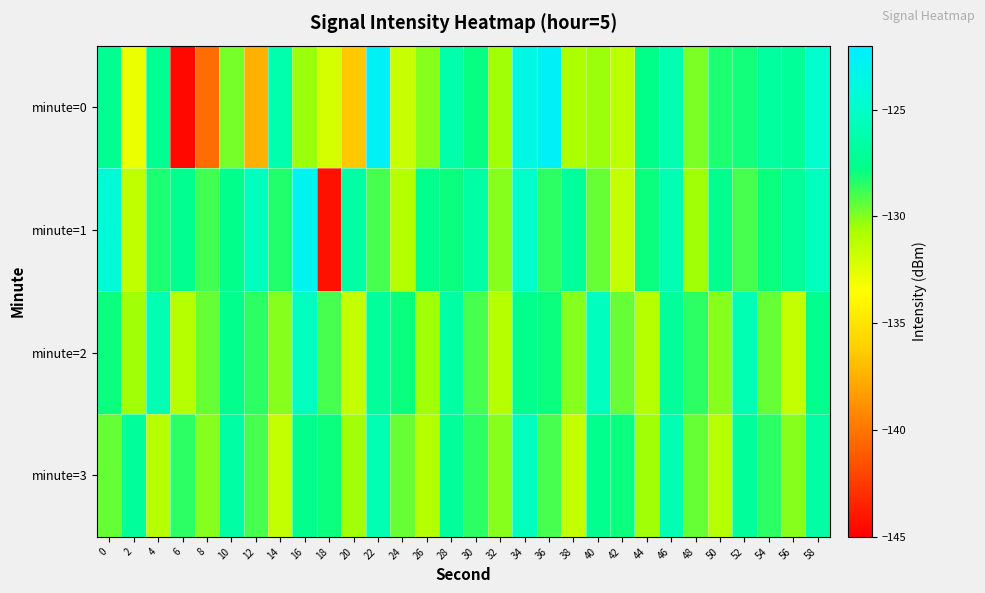

Reading left to right, list all the values displayed in this chart.

minute=0: 0=-127.5	2=-132.8	4=-127.4	6=-144.6	8=-140.4	10=-129.8	12=-137.5	14=-126.1	16=-130.4	18=-132.0	20=-136.5	22=-122.6	24=-131.6	26=-130.1	28=-126.2	30=-127.9	32=-130.5	34=-123.6	36=-122.5	38=-130.8	40=-130.4	42=-131.2	44=-127.7	46=-126.1	48=-129.8	50=-128.2	52=-128.1	54=-126.8	56=-127.1	58=-124.7
minute=1: 0=-124.2	2=-131.4	4=-128.3	6=-127.4	8=-128.9	10=-127.6	12=-125.5	14=-128.3	16=-123.0	18=-144.3	20=-126.5	22=-129.0	24=-131.0	26=-127.5	28=-128.0	30=-126.5	32=-130.0	34=-125.0	36=-128.5	38=-127.0	40=-129.5	42=-131.5	44=-128.0	46=-126.0	48=-130.5	50=-127.5	52=-129.0	54=-128.0	56=-127.0	58=-125.5
minute=2: 0=-128.0	2=-130.5	4=-126.0	6=-131.0	8=-129.5	10=-127.5	12=-128.5	14=-130.0	16=-125.5	18=-129.0	20=-131.5	22=-127.0	24=-128.0	26=-130.5	28=-126.5	30=-129.0	32=-131.0	34=-127.5	36=-128.0	38=-130.0	40=-125.5	42=-129.5	44=-131.0	46=-127.0	48=-128.5	50=-130.0	52=-126.0	54=-129.5	56=-131.5	58=-127.5
minute=3: 0=-129.5	2=-127.0	4=-131.0	6=-128.5	8=-130.0	10=-126.5	12=-129.0	14=-131.5	16=-127.5	18=-128.0	20=-130.5	22=-126.0	24=-129.5	26=-131.0	28=-127.0	30=-128.5	32=-130.0	34=-125.5	36=-129.0	38=-131.5	40=-127.5	42=-128.0	44=-130.5	46=-126.0	48=-129.5	50=-131.0	52=-127.0	54=-128.5	56=-130.0	58=-126.5